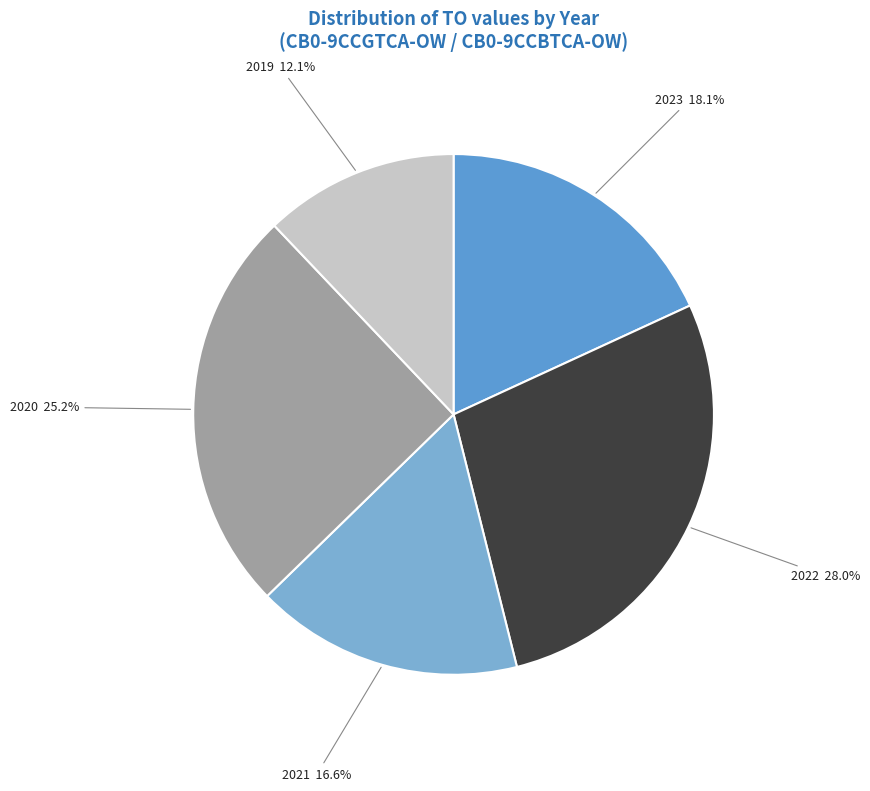

Rank the categories by value from lowest to highest.

2019, 2021, 2023, 2020, 2022